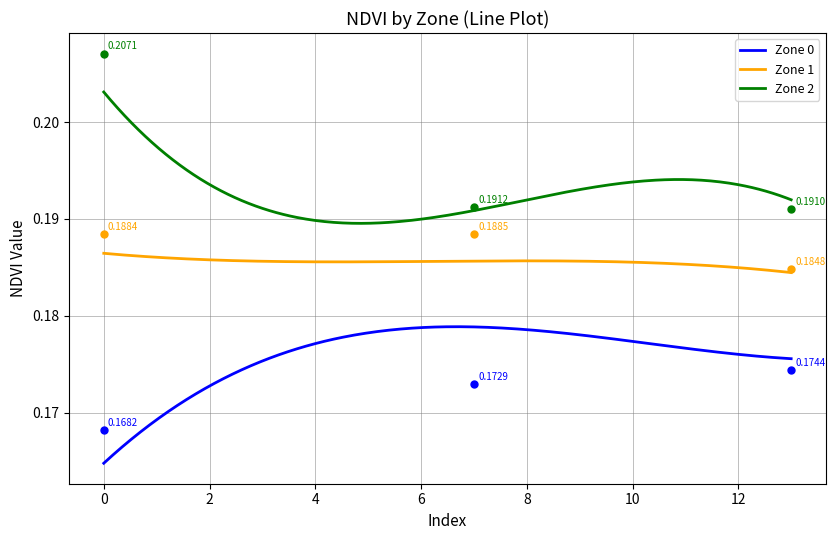

What are all the series names shown in the legend?

Zone 0, Zone 1, Zone 2